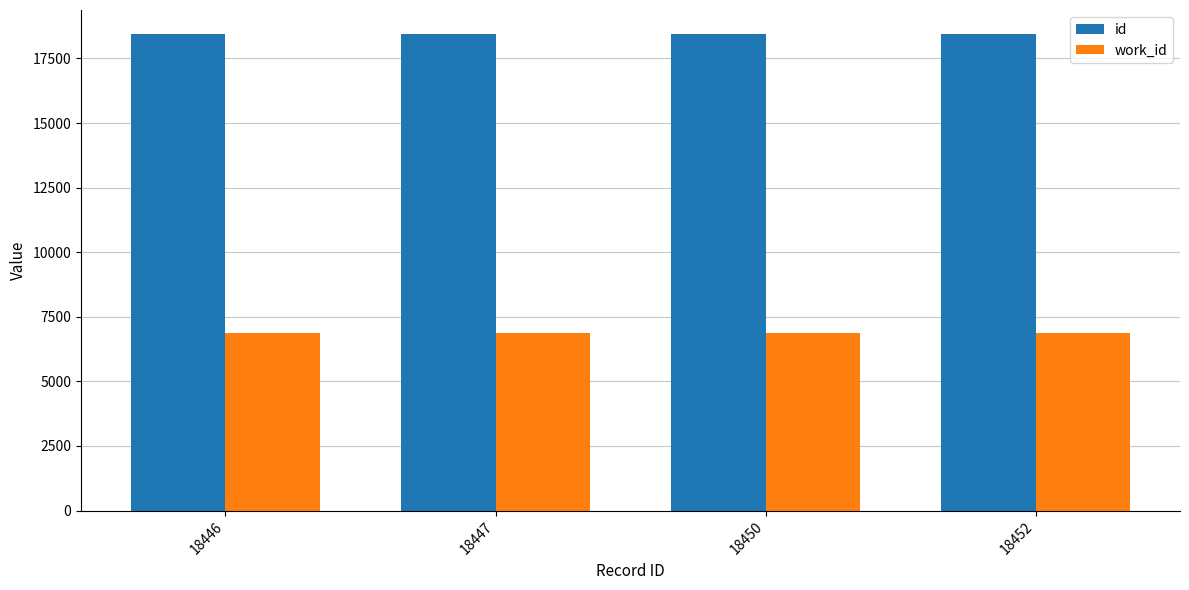

Which series has the largest total across all categories?

id